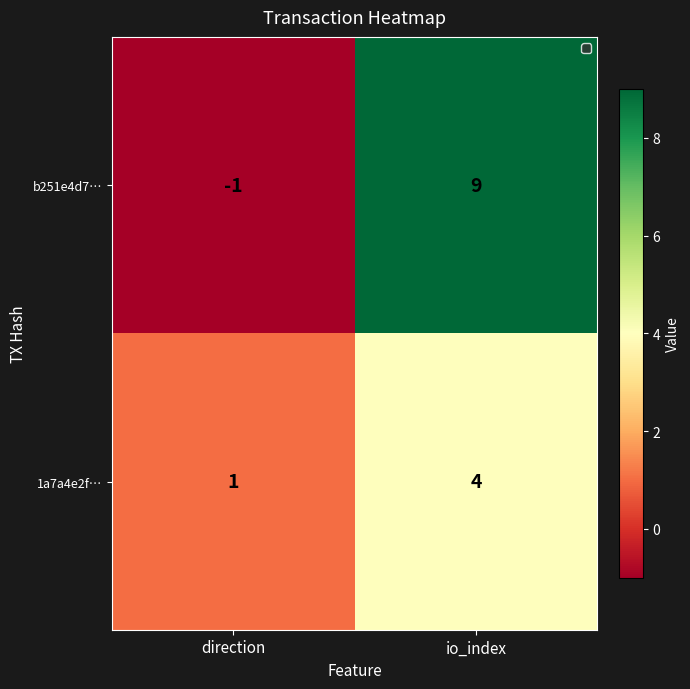

What is the difference between the maximum and minimum values in the b251e4d7… series?

10